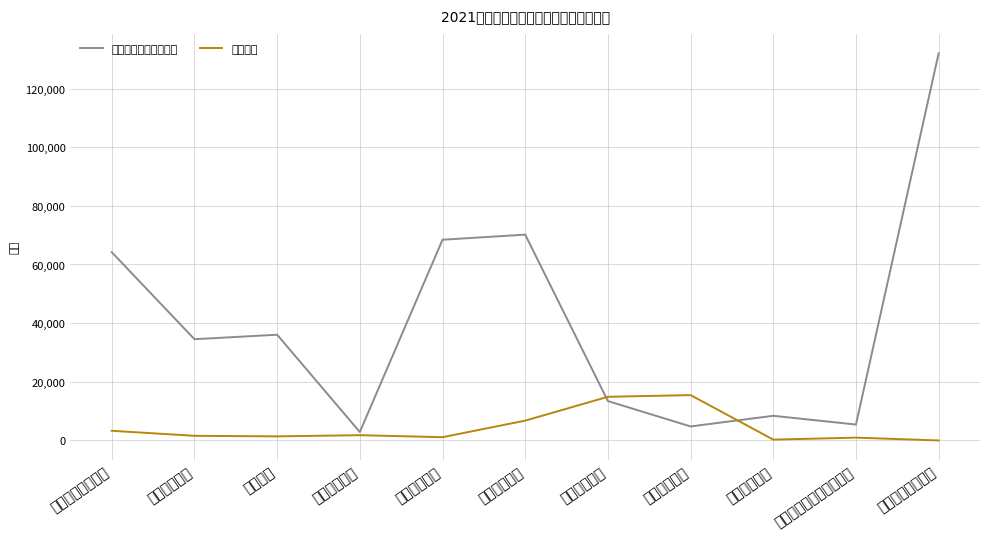

At how many categories does at least one series exceed 62183?

4